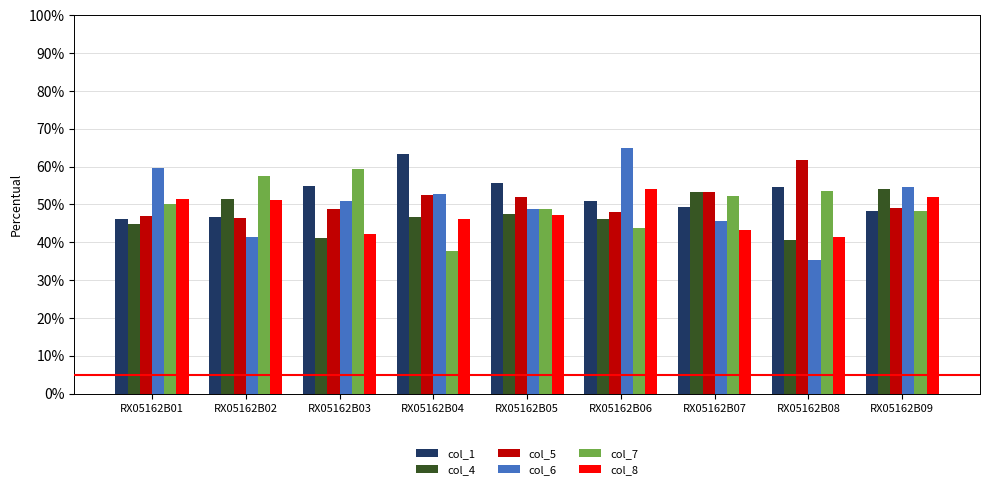

What is the value of the col_6 bar at the 9th from the left?

54.5